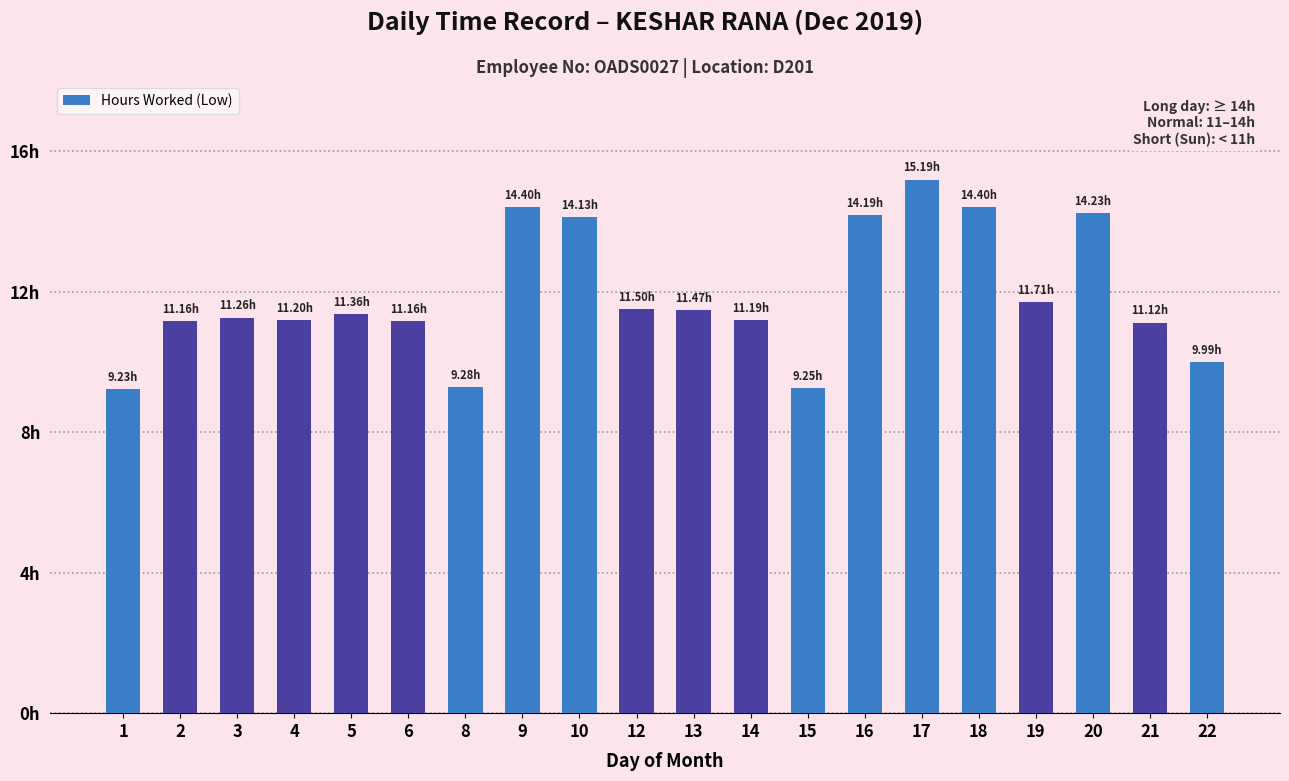

Reading left to right, what are all the values shown in this chart?

1=9.2	2=11.2	3=11.3	4=11.2	5=11.4	6=11.2	8=9.3	9=14.4	10=14.1	12=11.5	13=11.5	14=11.2	15=9.2	16=14.2	17=15.2	18=14.4	19=11.7	20=14.2	21=11.1	22=10.0